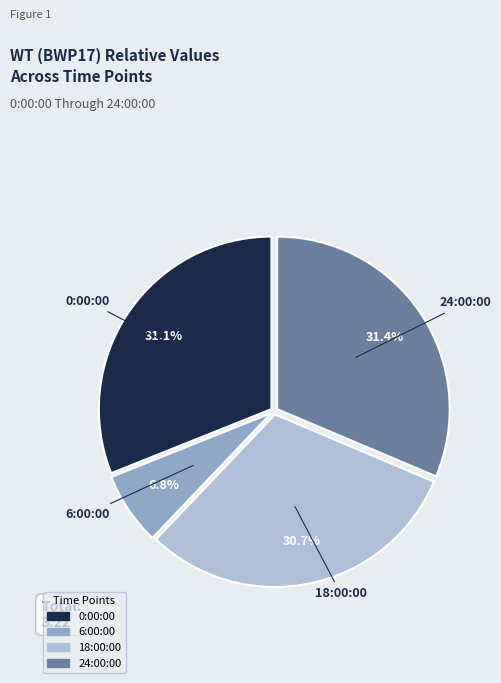

Approximately how many times larger is the value at 6:00:00 compared to 0:00:00?

0.2